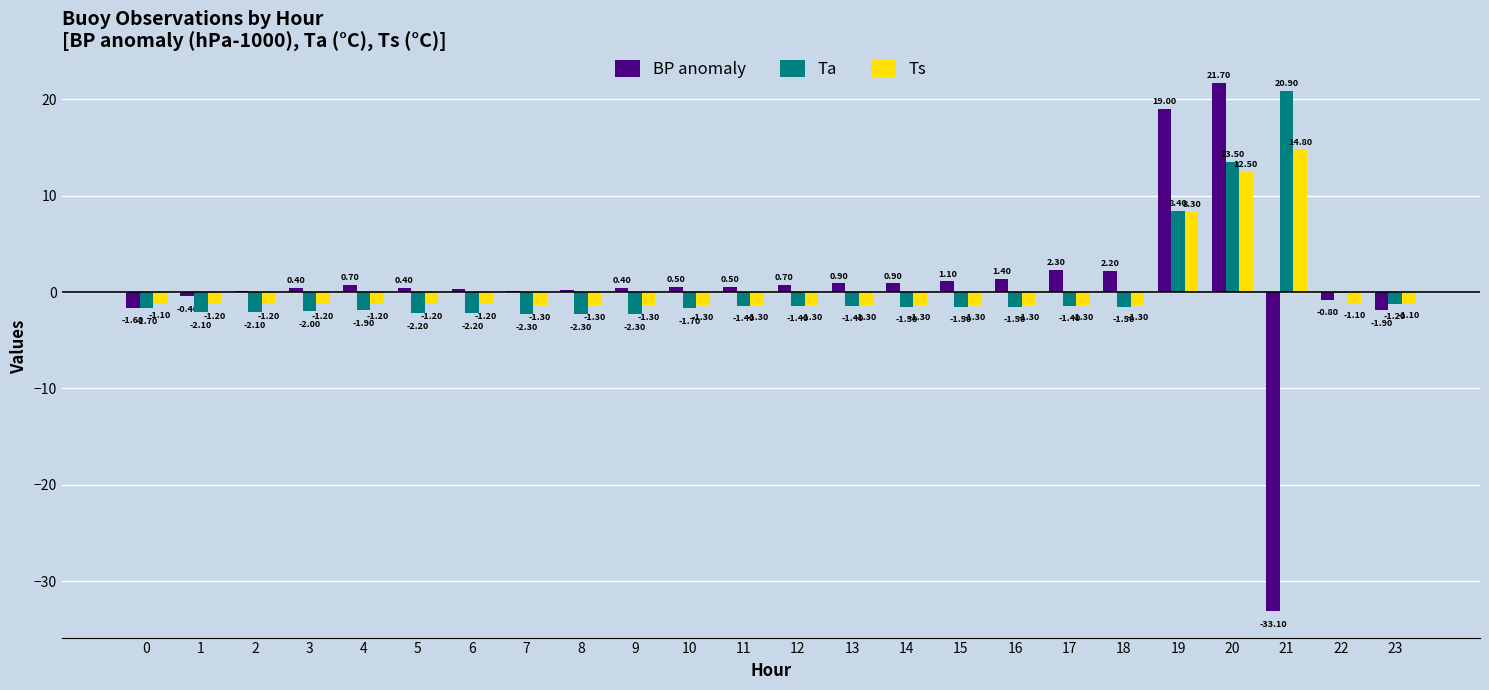

At which category does the chart reach its peak across all series?

20